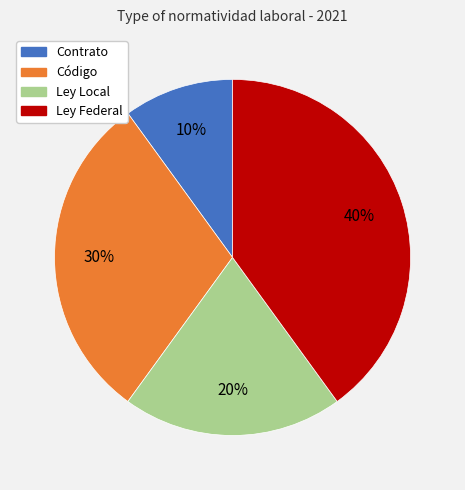

Approximately how many times larger is the value at Código compared to Ley Local?

1.5